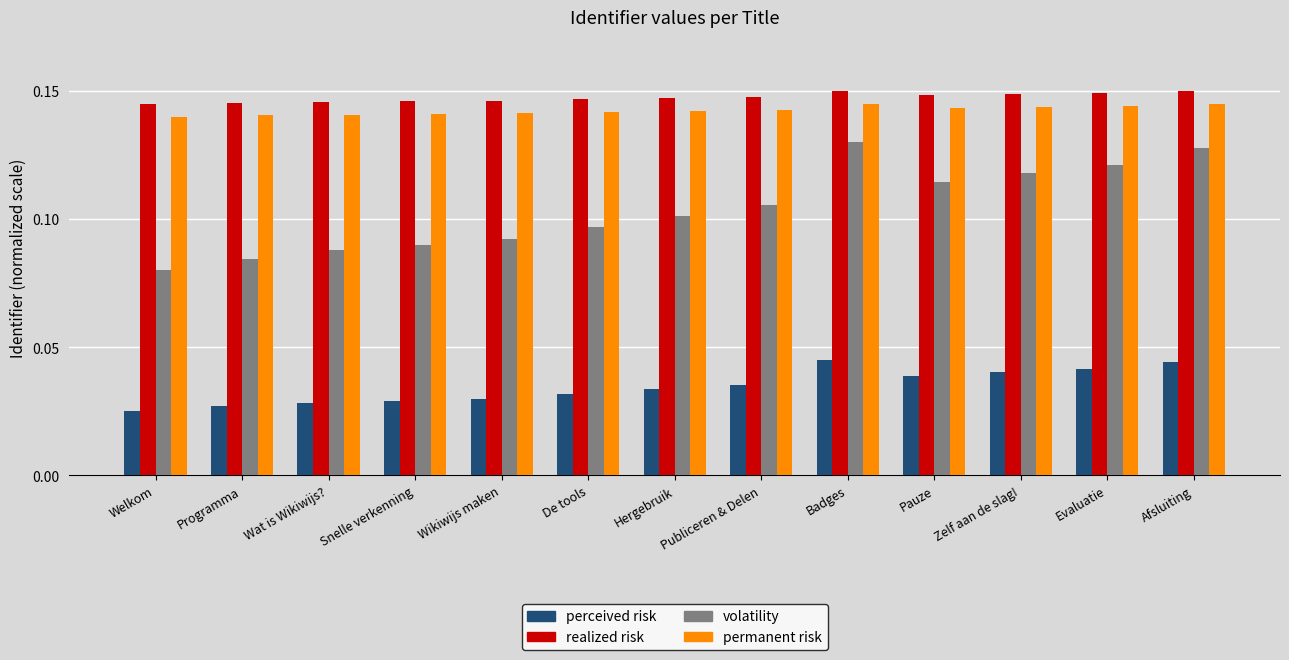

At how many categories does at least one series exceed 0?

13